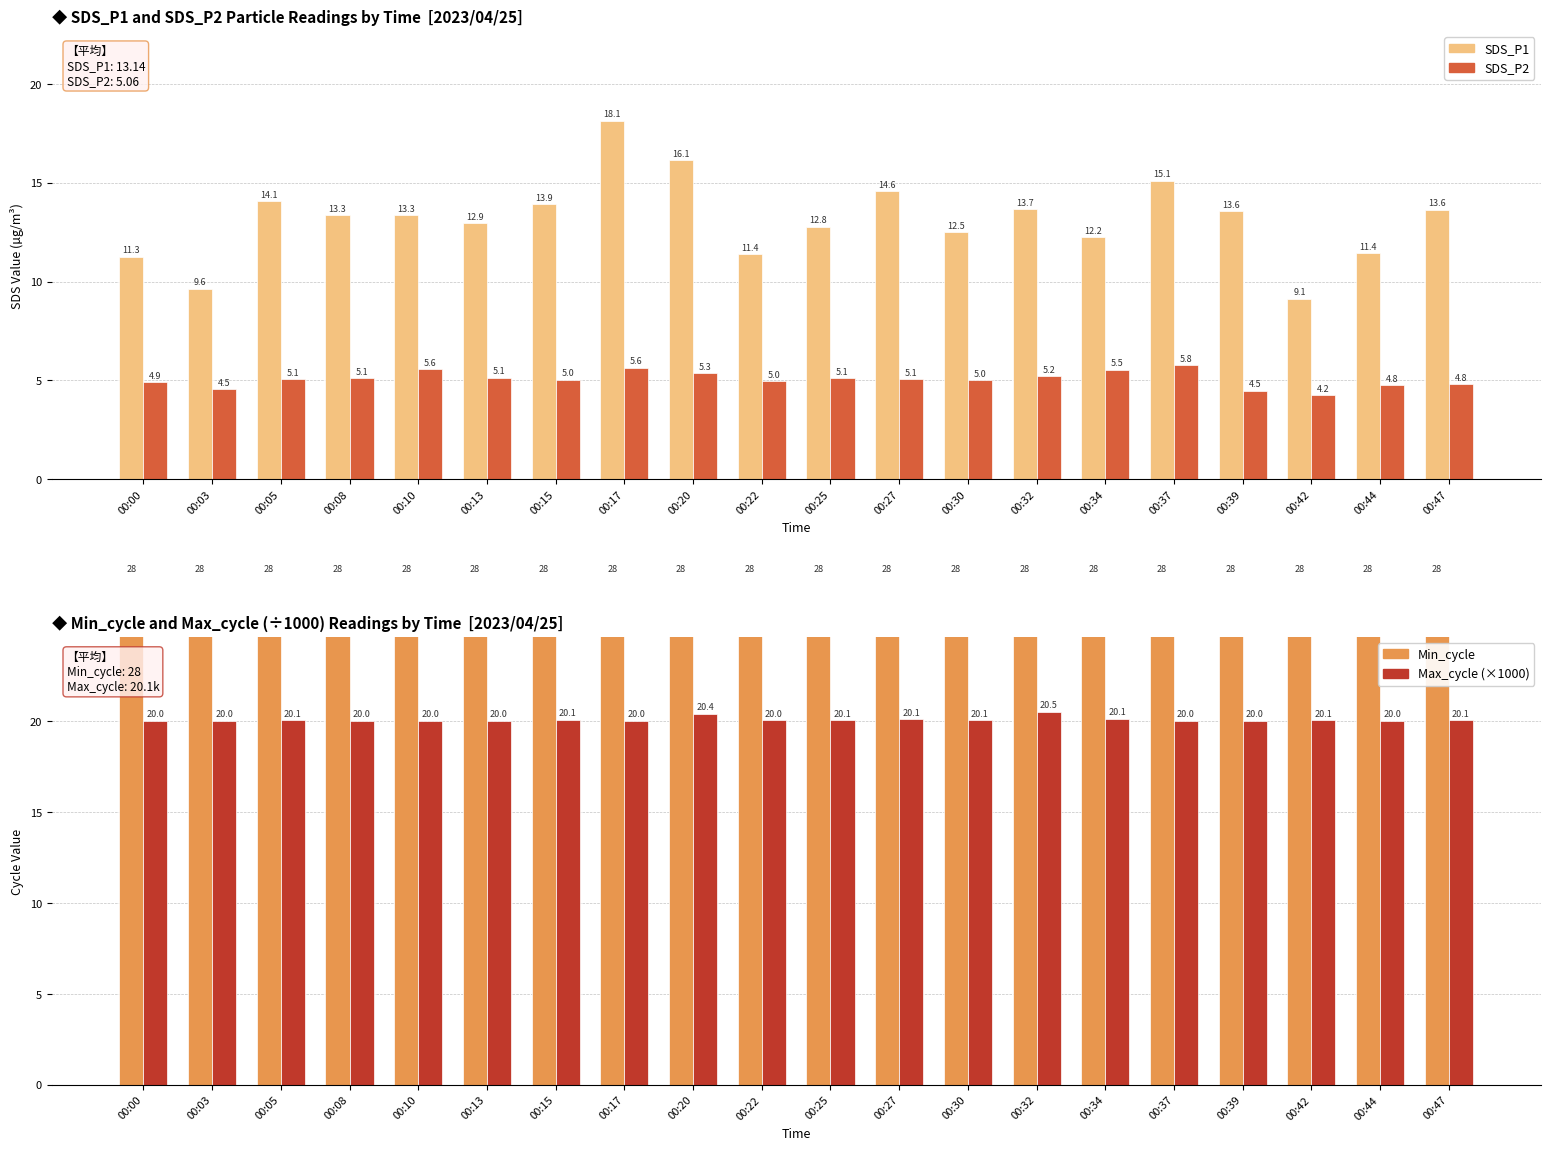

The SDS_P2 series shows 5.6 at 00:17. True or false?

True